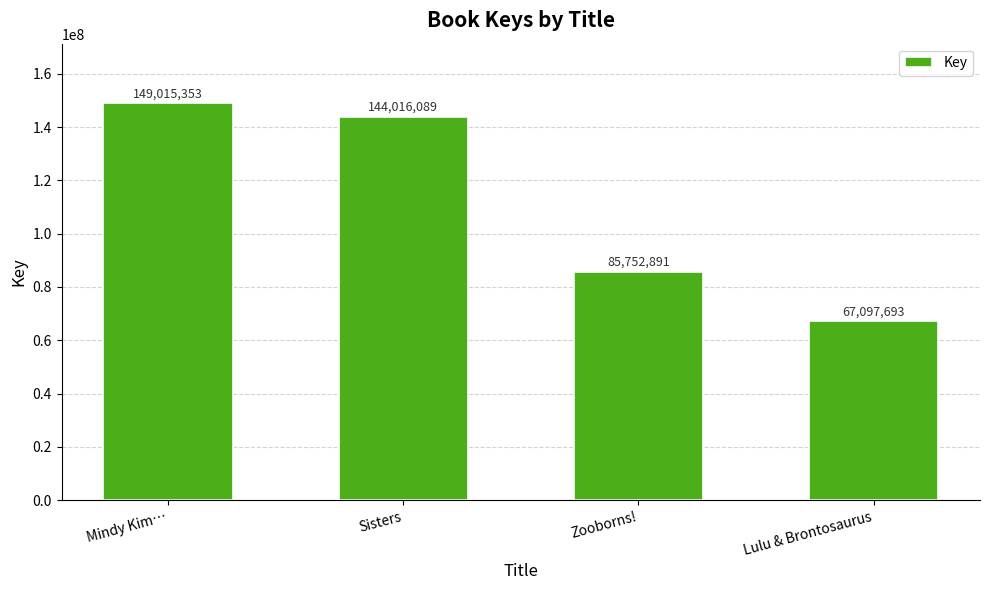

What is the label of the 3rd bar from the left?

Zooborns!